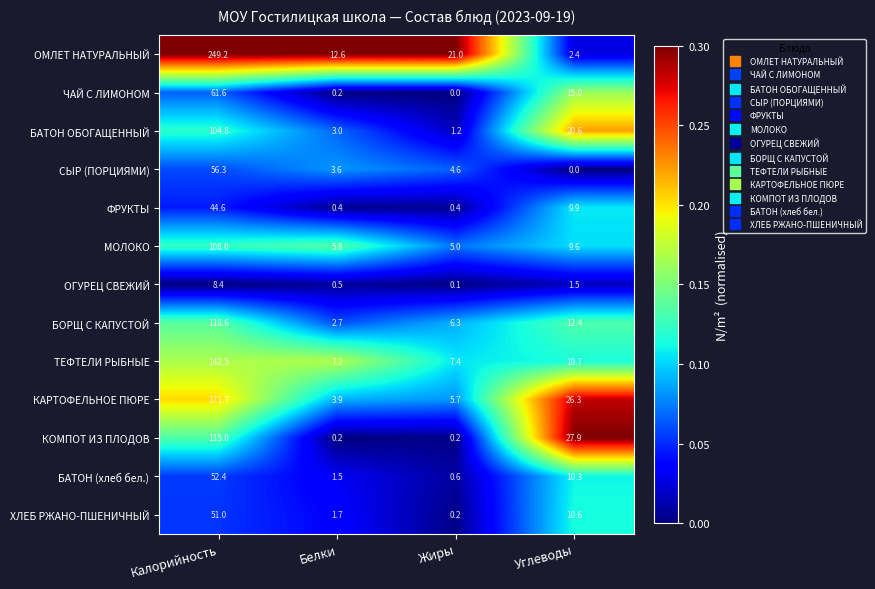

Which series has the largest range (max minus min)?

ОМЛЕТ НАТУРАЛЬНЫЙ